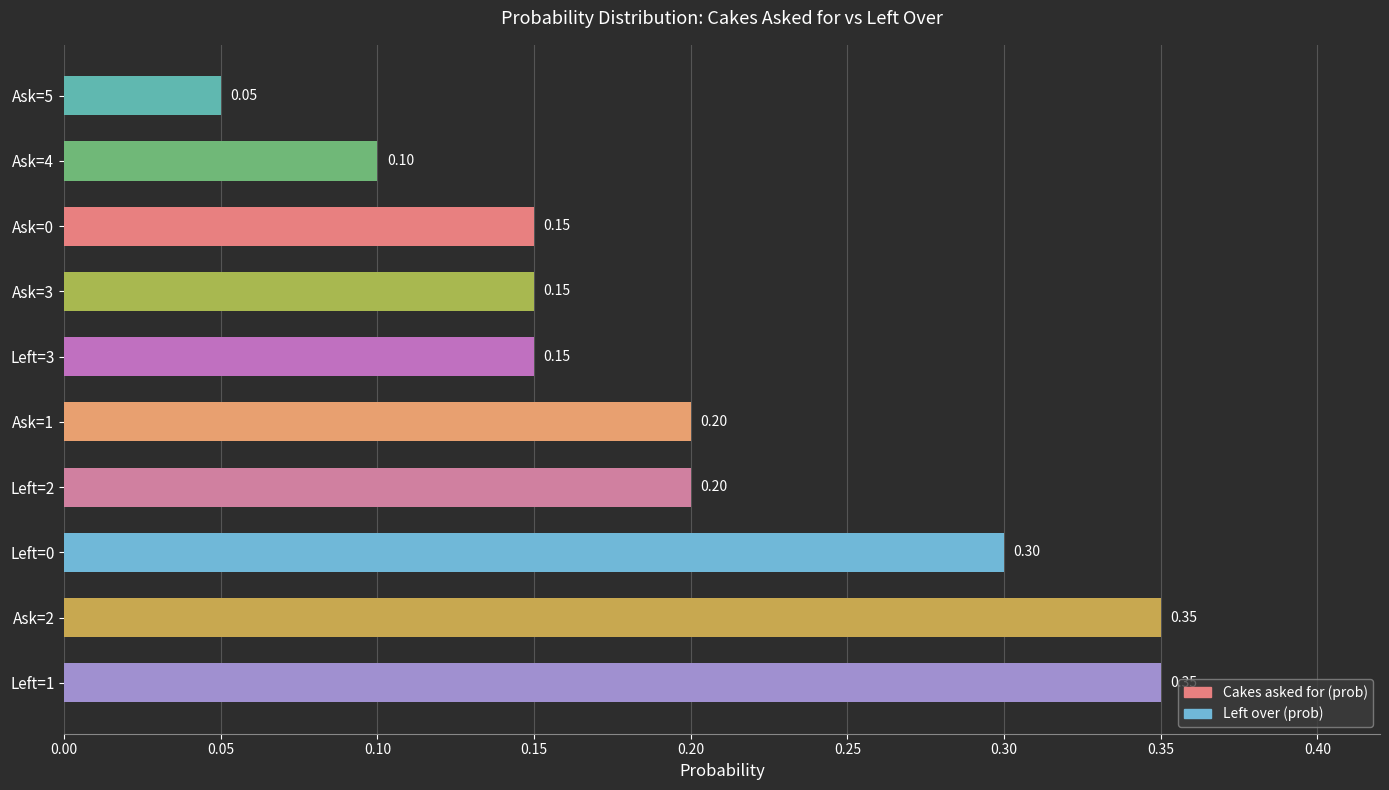

What is the difference between the maximum and minimum values?

0.3